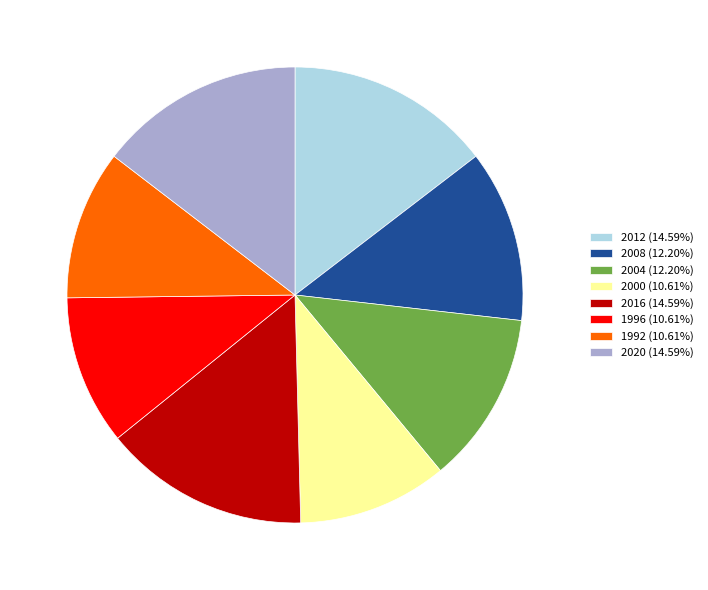

Is there any slice that represents more than half of the pie?

No